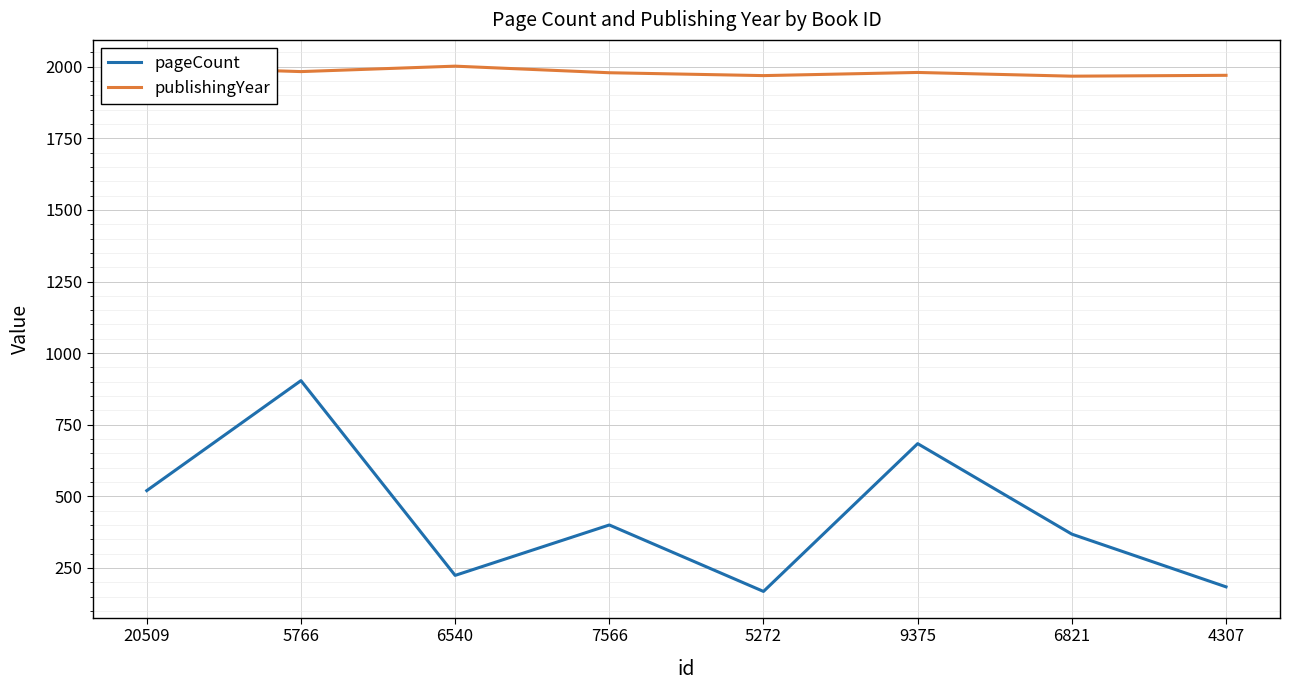

True or false: publishingYear and pageCount cross at least once.

False